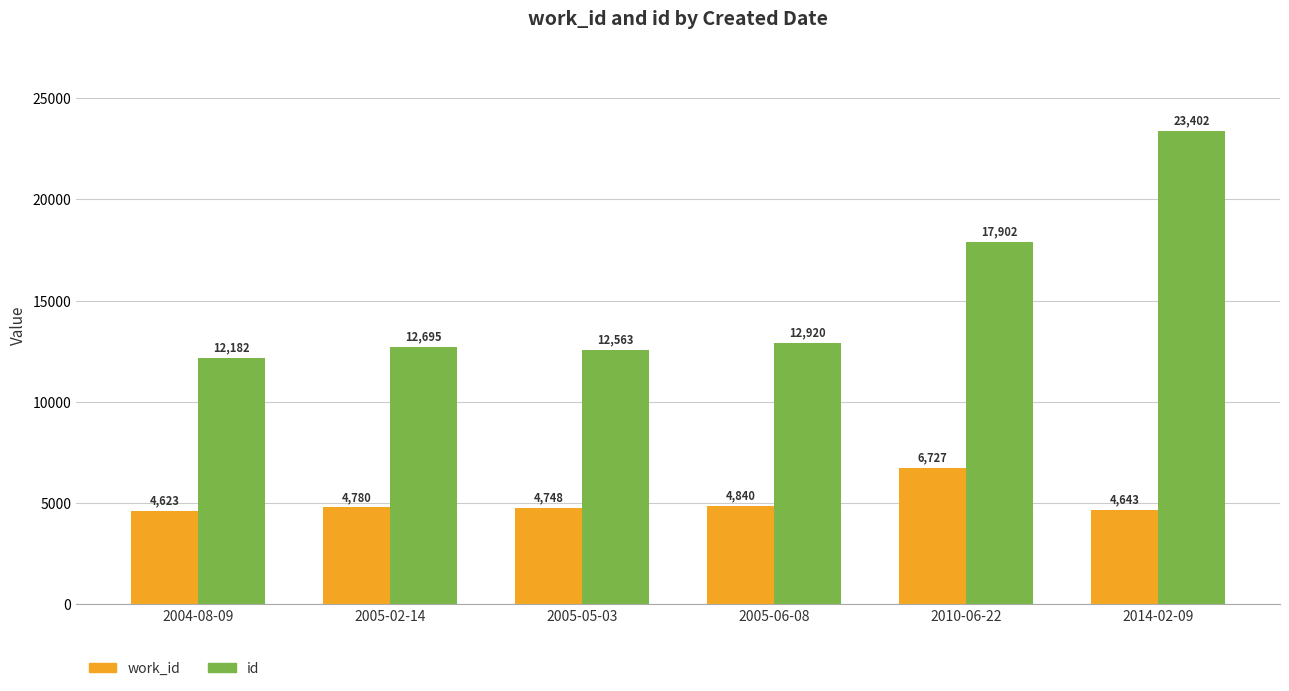

Rank the categories by id value from highest to lowest.

2014-02-09, 2010-06-22, 2005-06-08, 2005-02-14, 2005-05-03, 2004-08-09